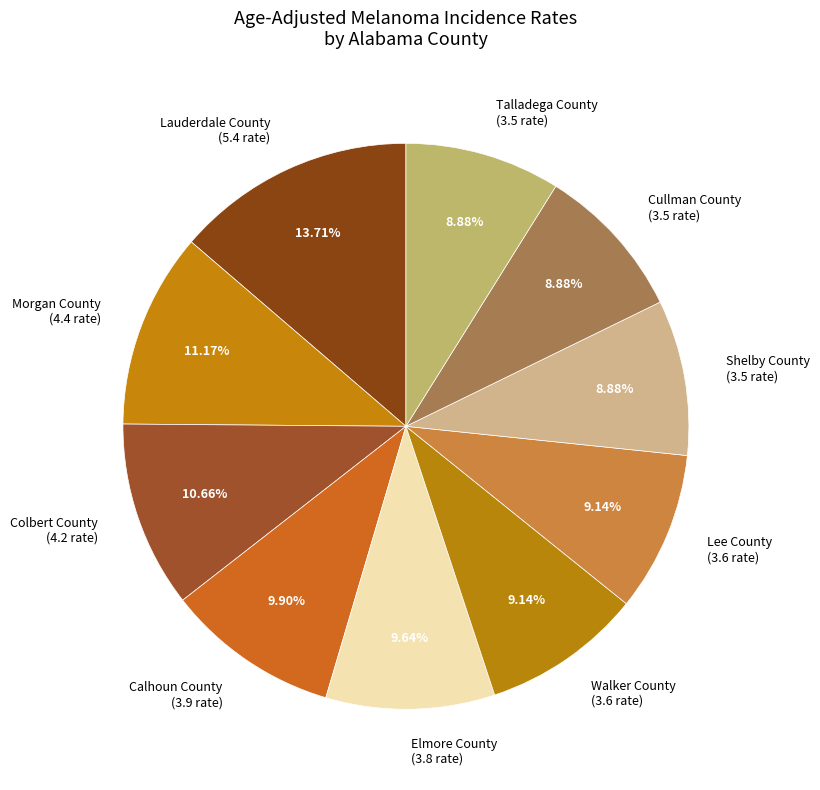

Is Walker County the majority of the pie?

No